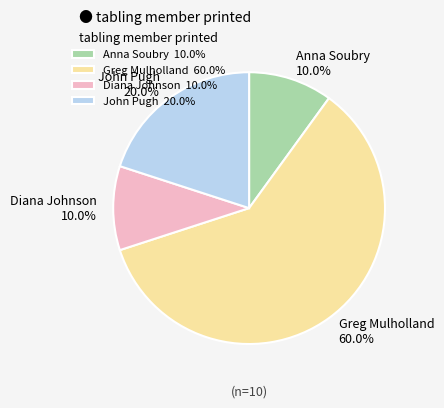

To the nearest percent, what is the average slice percentage?

25%